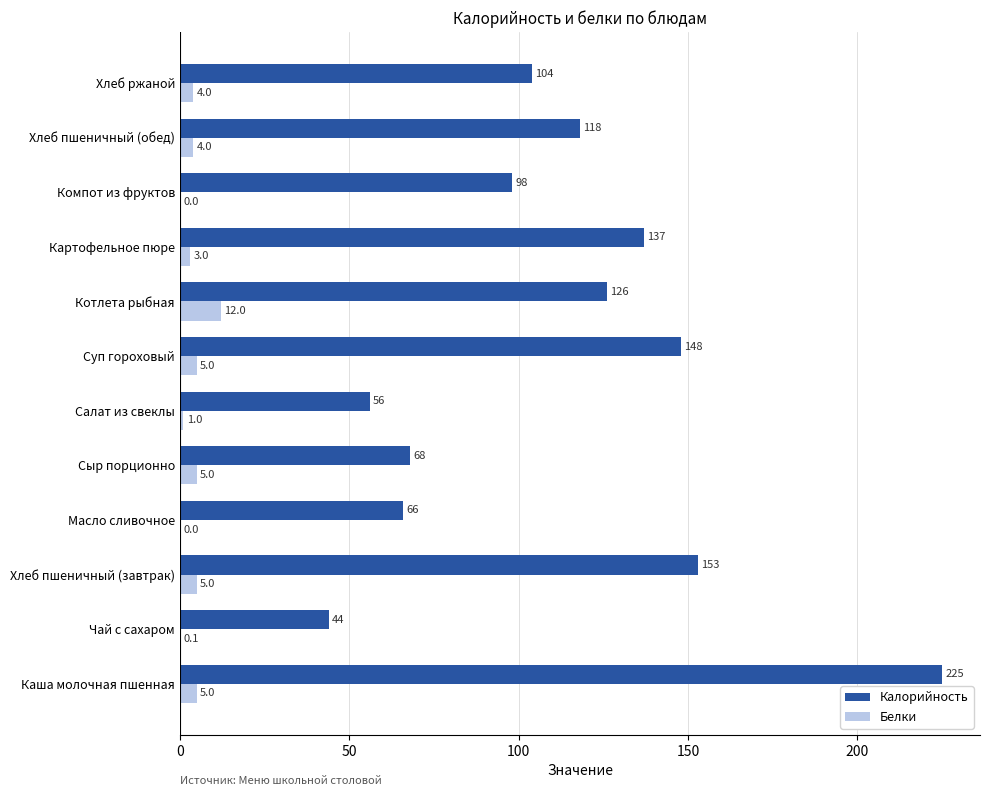

The Белки series shows 4.0 at Хлеб ржаной. True or false?

True